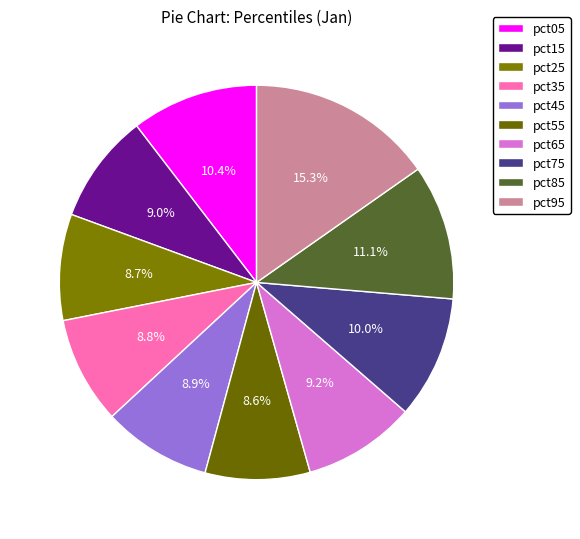

Which slice is the largest?

pct95